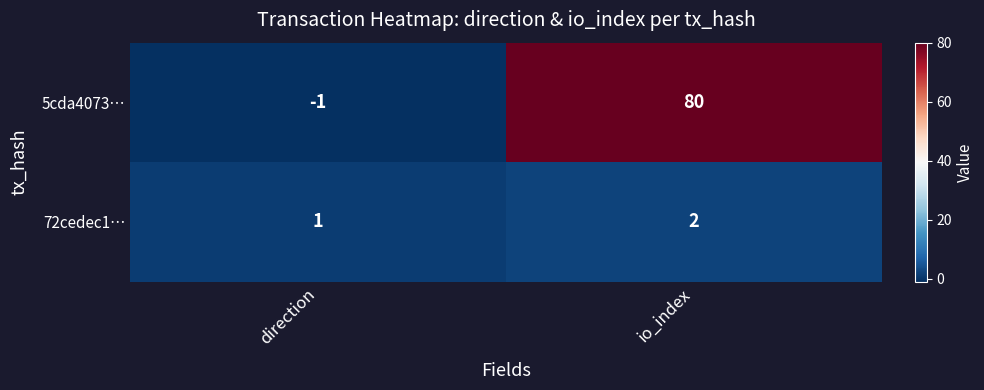

What is the spread (max minus min) of values at io_index?

78